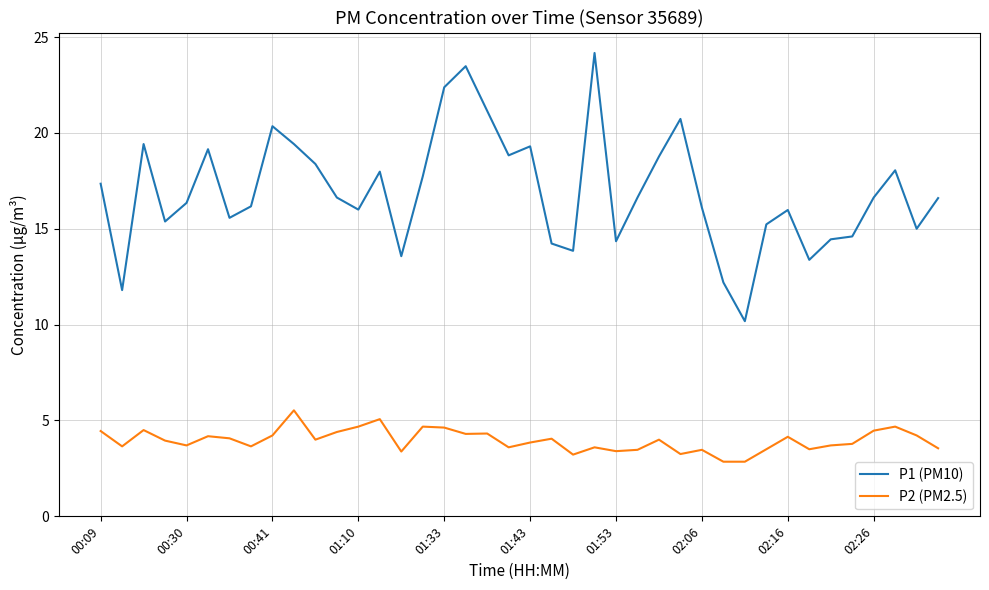

True or false: P2 (PM2.5) and P1 (PM10) cross at least once.

False